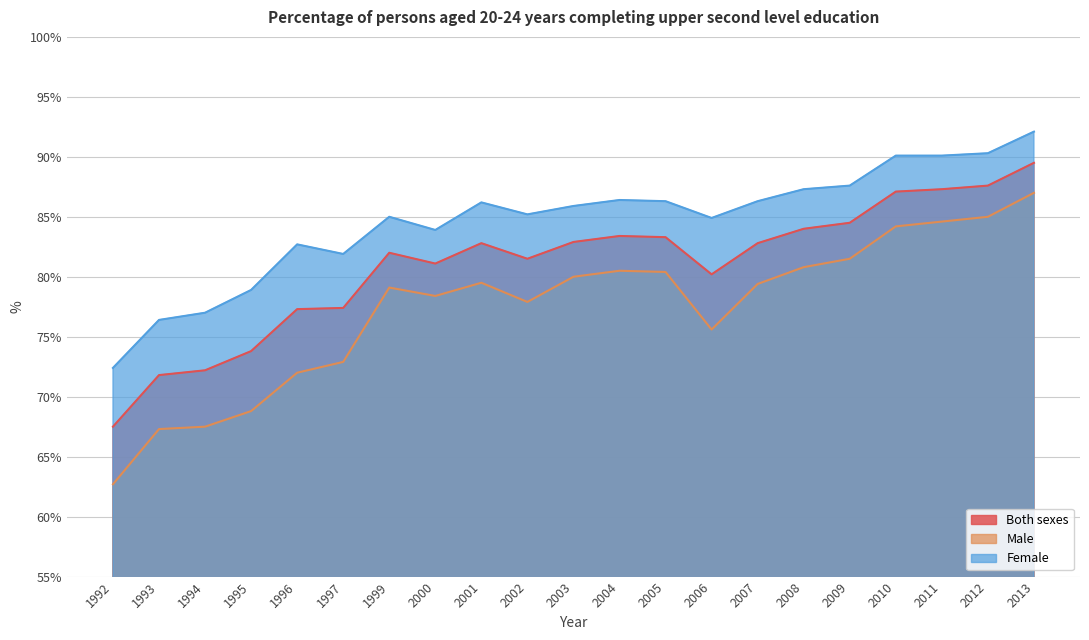

What is the maximum value shown in the chart?

92.1